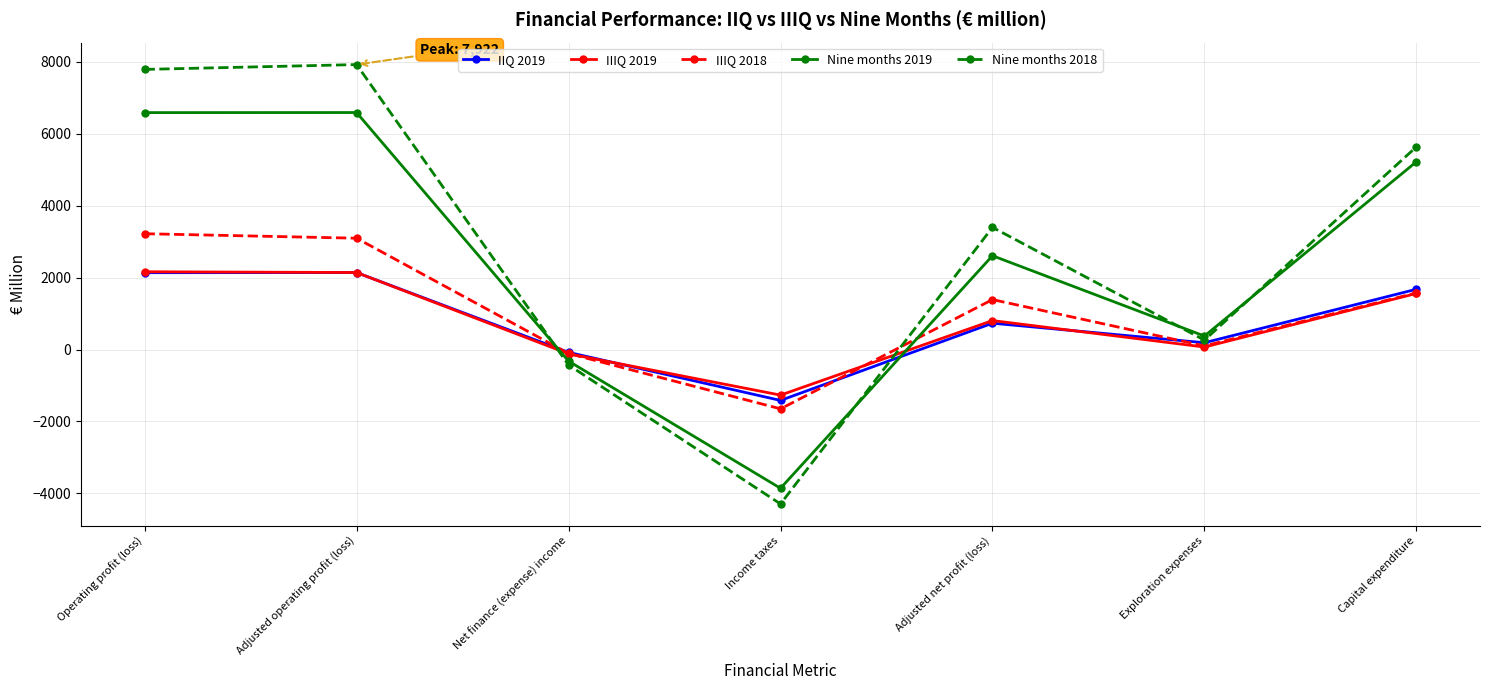

How many intersections are there between IIQ 2019 and Nine months 2019?

2